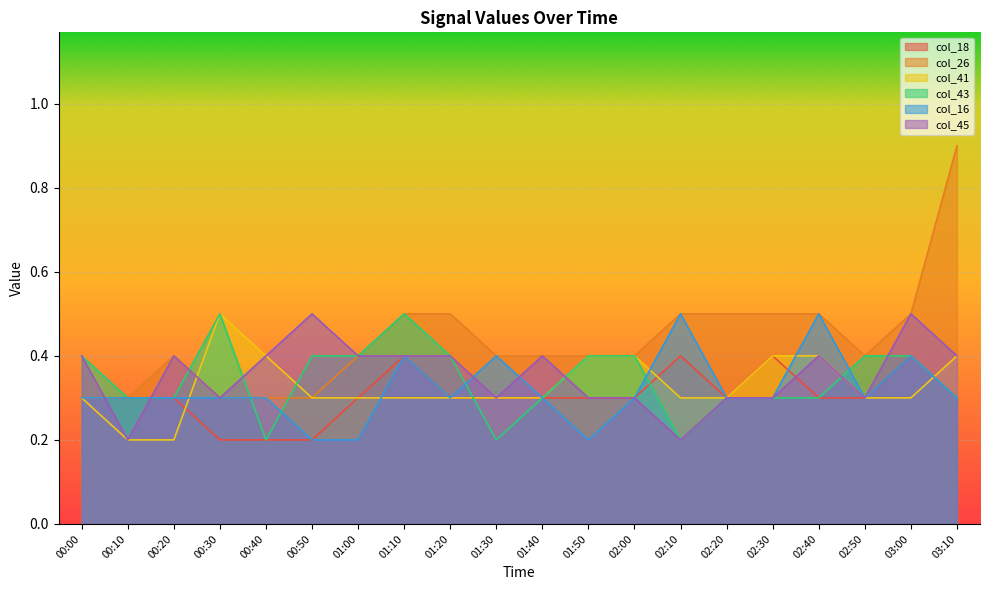

What position from the left is 00:20?

3